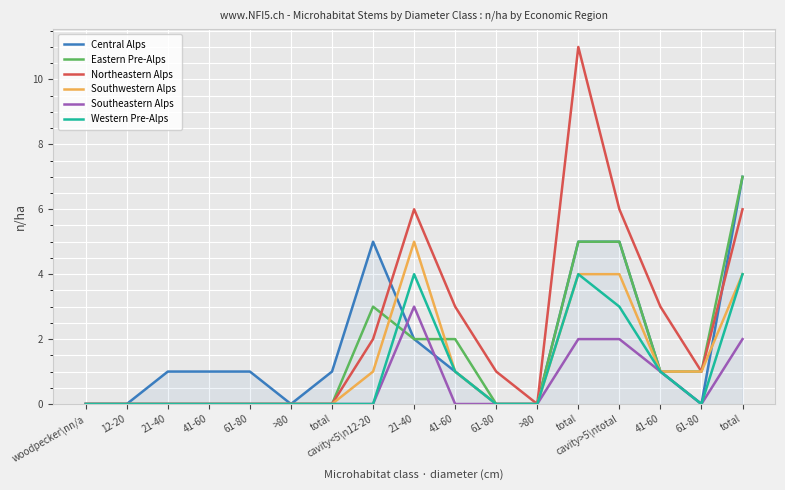

What are all the series names shown in the legend?

Central Alps, Eastern Pre-Alps, Northeastern Alps, Southwestern Alps, Southeastern Alps, Western Pre-Alps